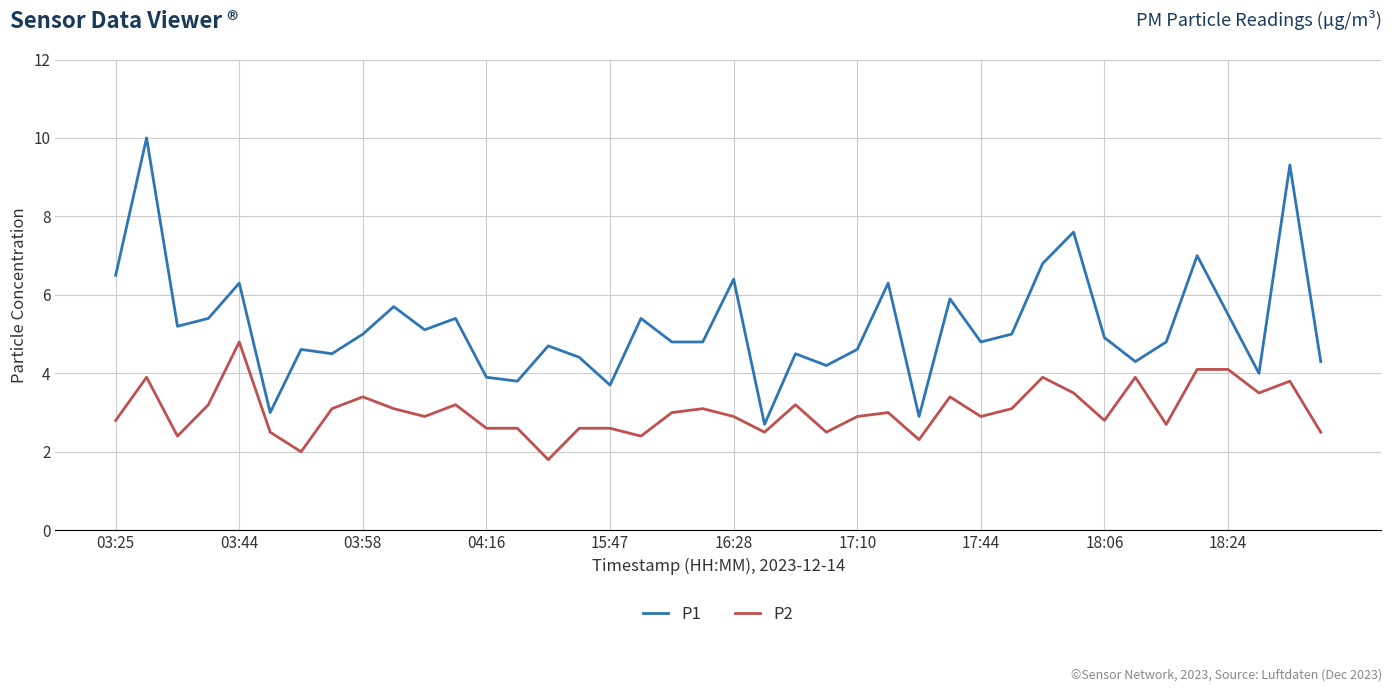

List the series in order of their peak value, lowest first.

P2, P1